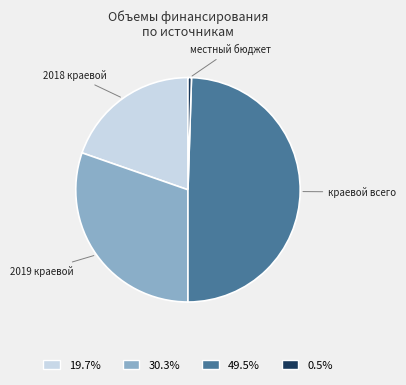

Do 30.3% and 0.5% together represent more than half of the pie?

No